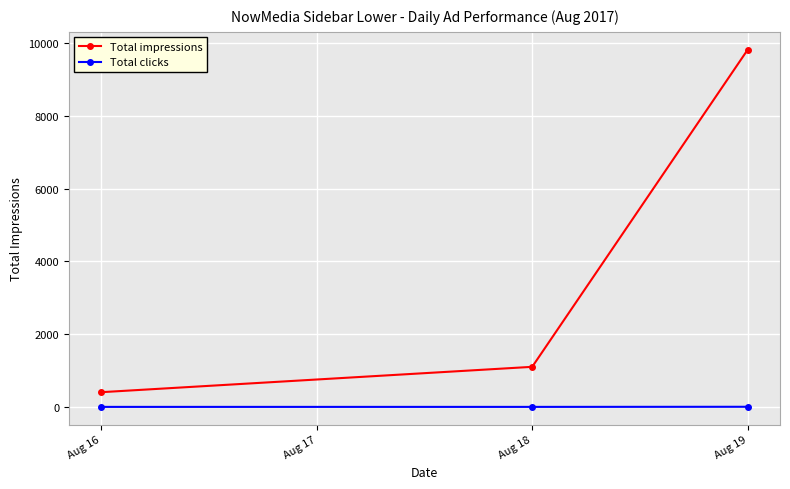

Rank the series by their maximum value, from lowest to highest.

Total clicks, Total impressions